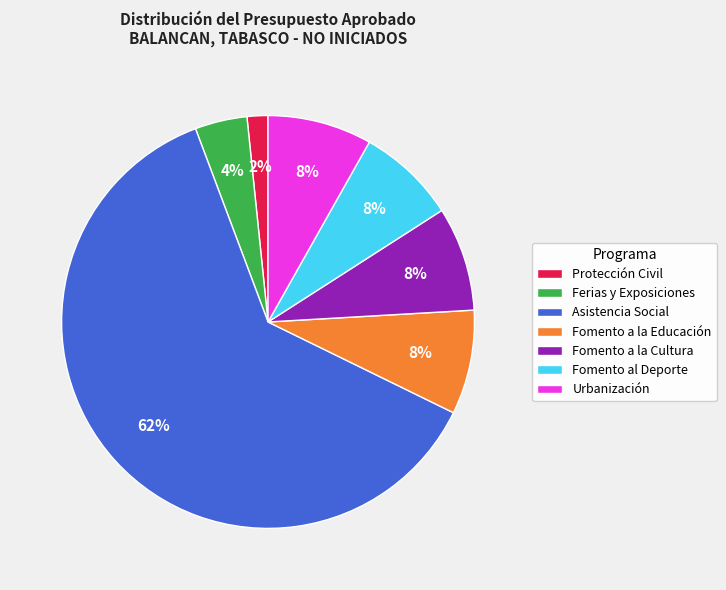

Combined, do Fomento a la Cultura and Urbanización account for over 50%?

No